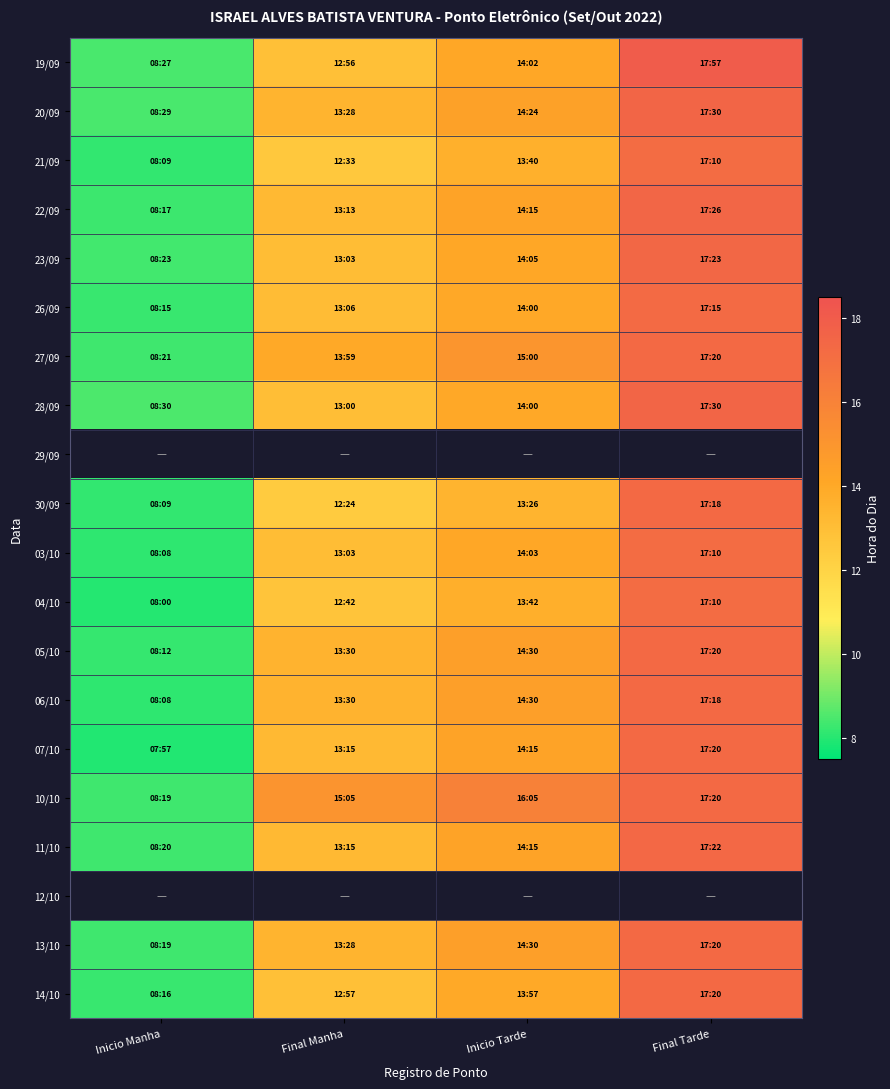

Which label corresponds to the smallest value in the chart?

Inicio Manha